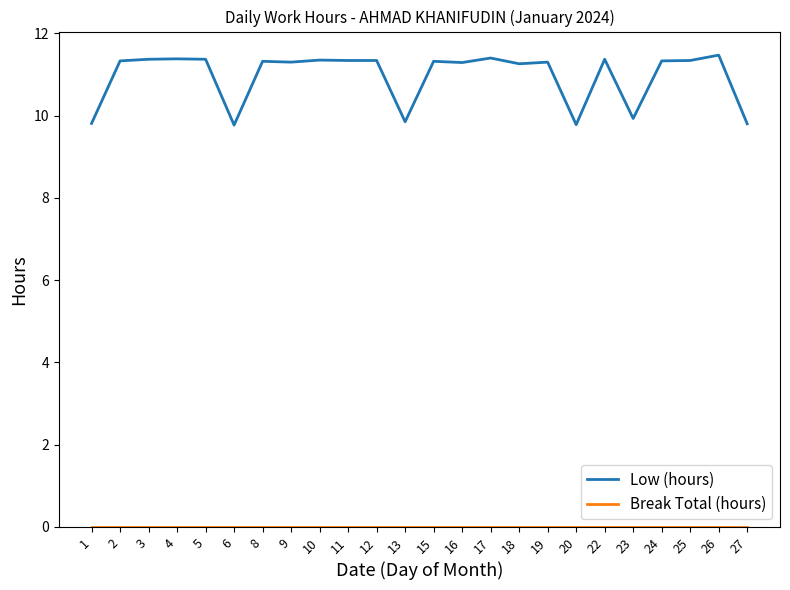

What is the total value across all series at 2?

11.3